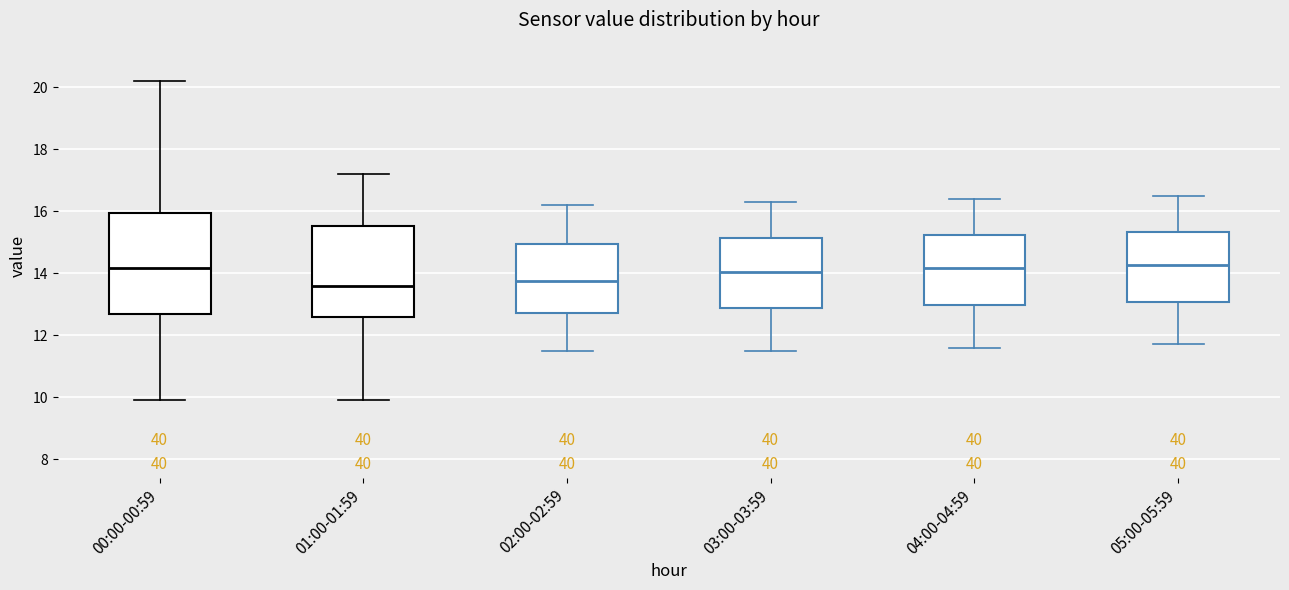

Where does the lower whisker of the box for 03:00-03:59 end on the y-axis? The values are not printed on the chart, so give them approximately, as read against the axis.

11.6